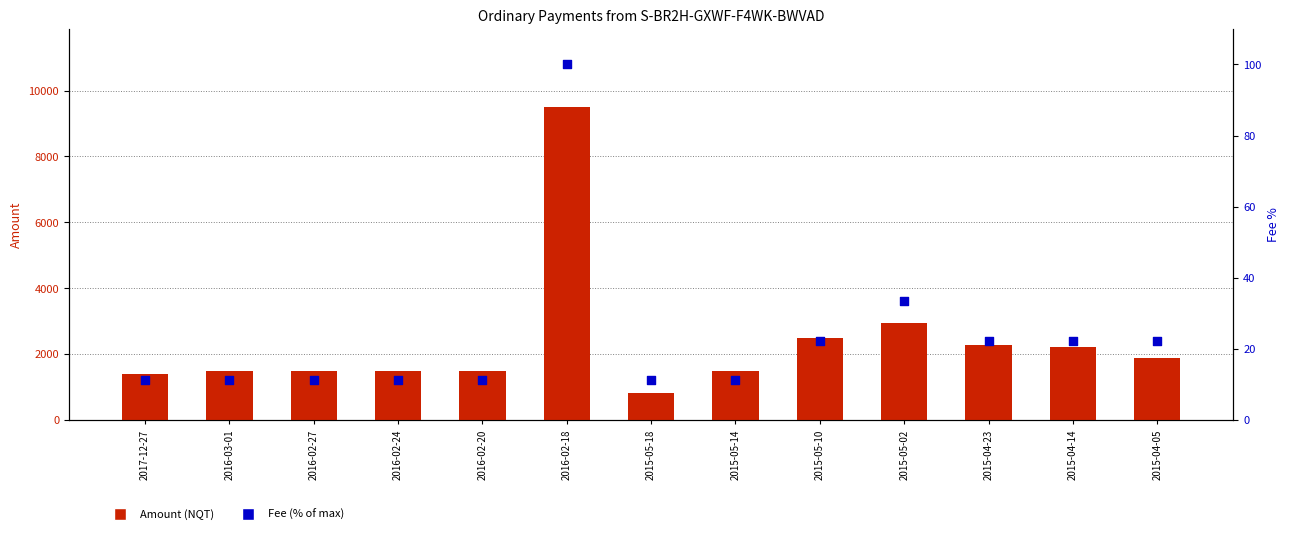

Which series contains the lowest Y value?

Fee (% of max)